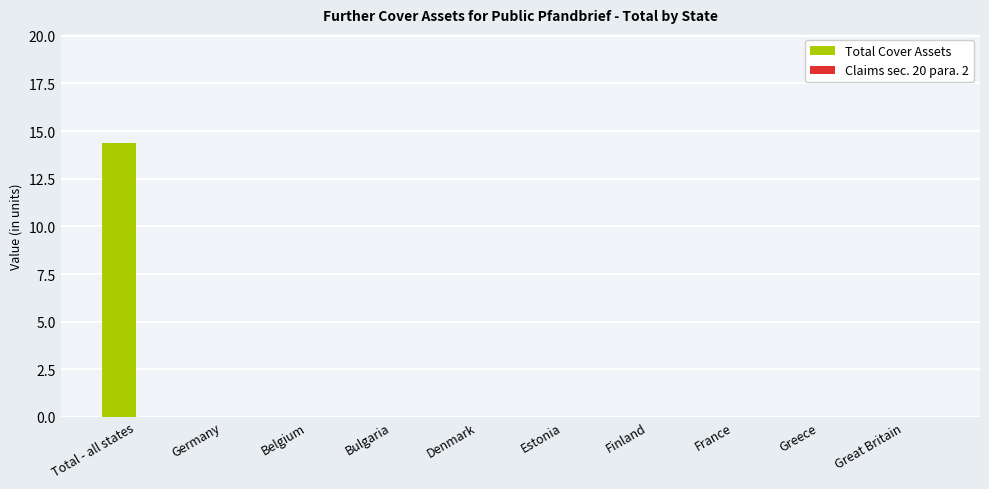

The chart shows a value of 14.4 at Total - all states. True or false?

True